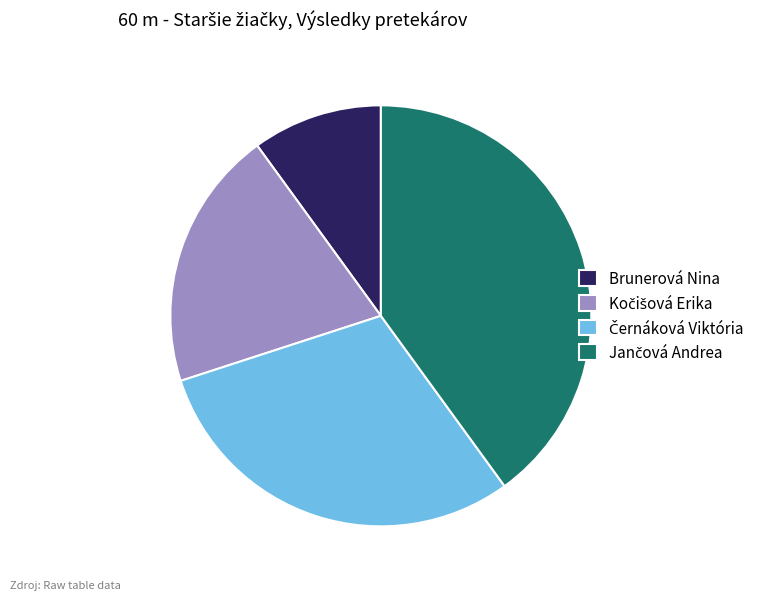

Is there a majority slice in this chart?

No